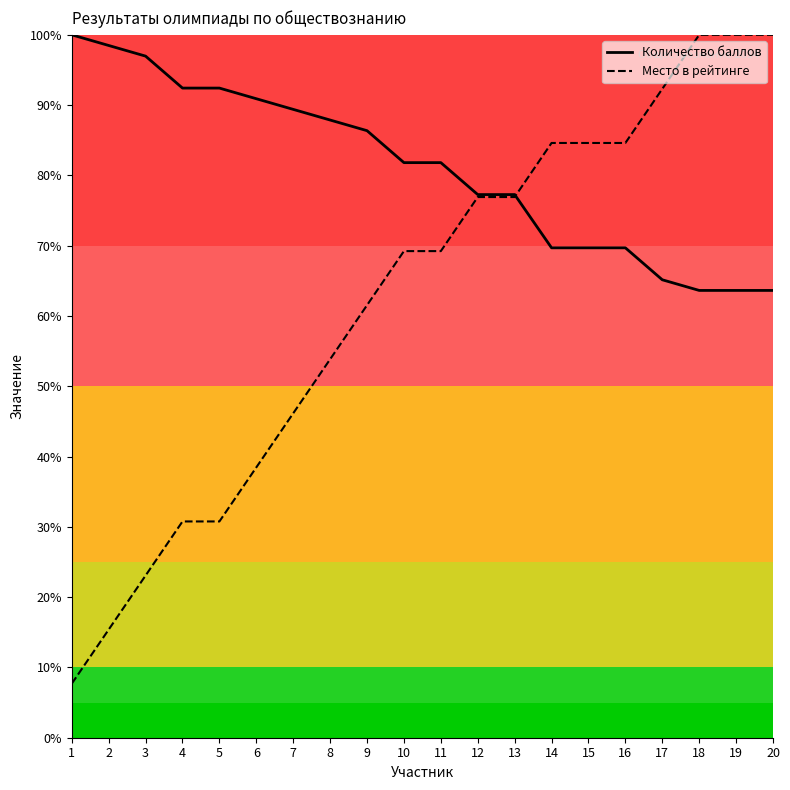

At 7, list the series in order from smallest to largest.

Место в рейтинге, Количество баллов